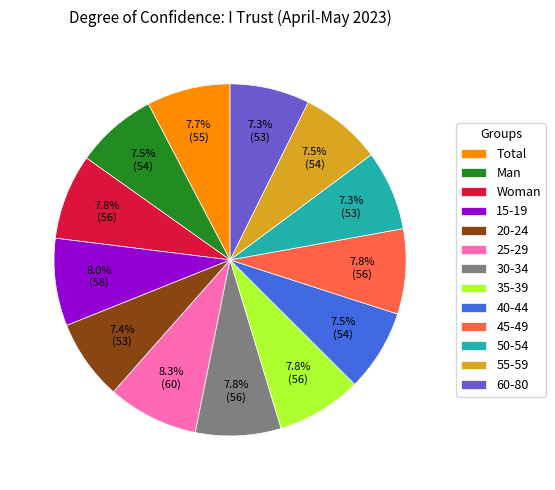

To the nearest percent, what is the average slice percentage?

8%